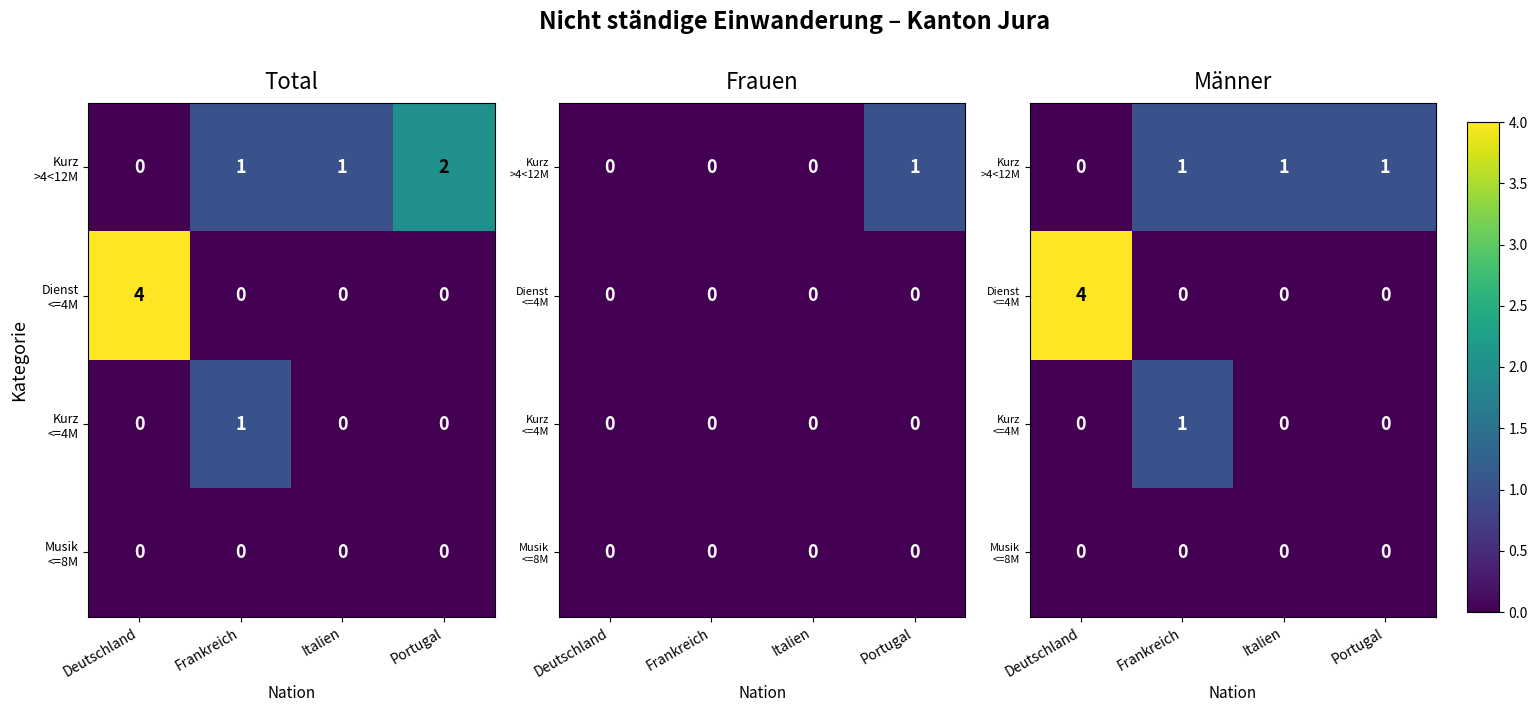

The value of Kurz <=4M at Frankreich is 1. True or false?

False